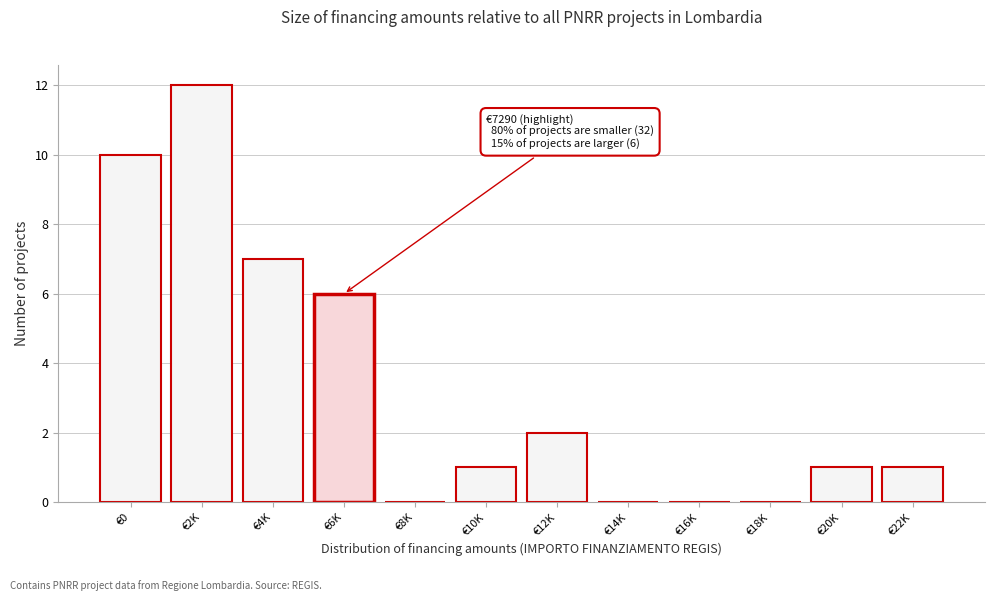

Reading right to left, extract all data points from this chart.

€22K=1	€20K=1	€18K=0	€16K=0	€14K=0	€12K=2	€10K=1	€8K=0	€6K=6	€4K=7	€2K=12	€0=10